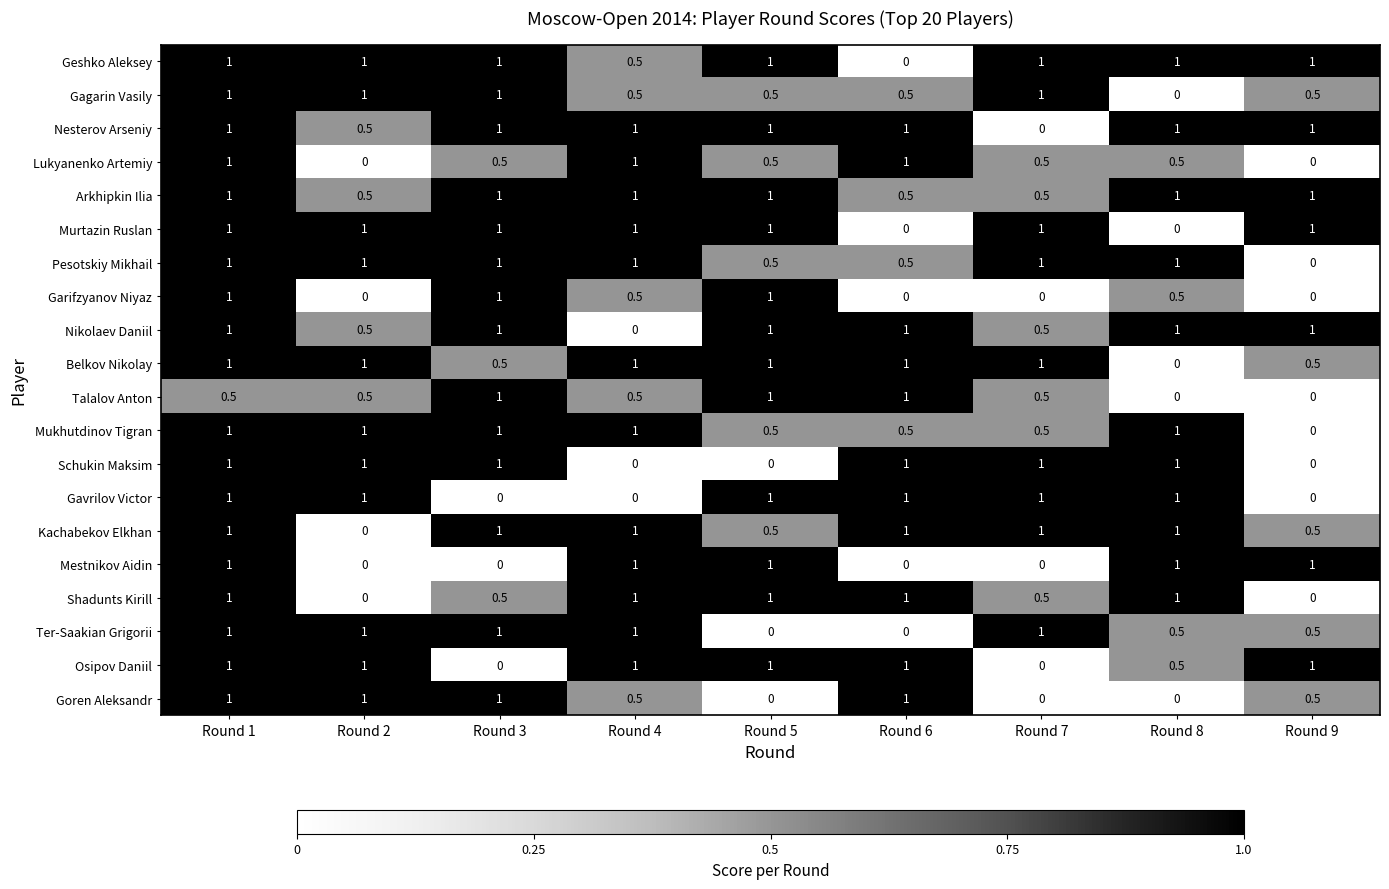

What is the sum of all Schukin Maksim values?

6.0